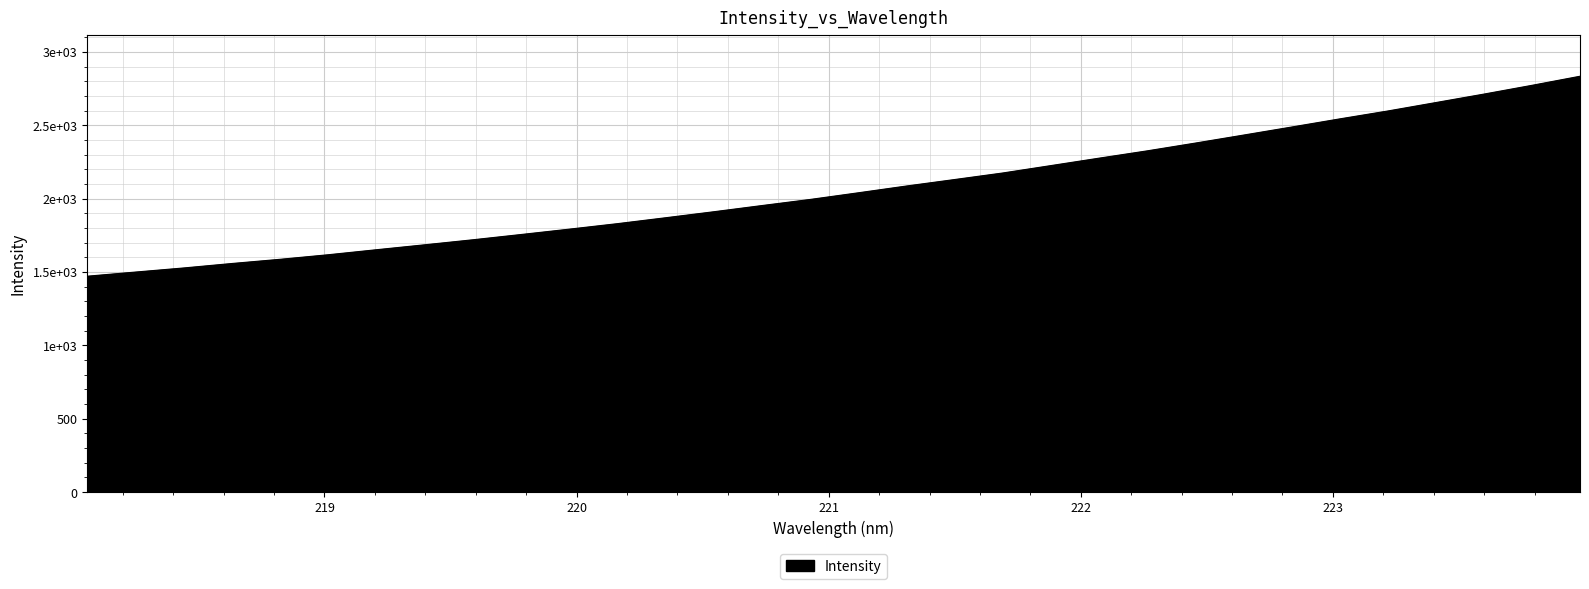

Does the chart have visible grid lines?

Yes